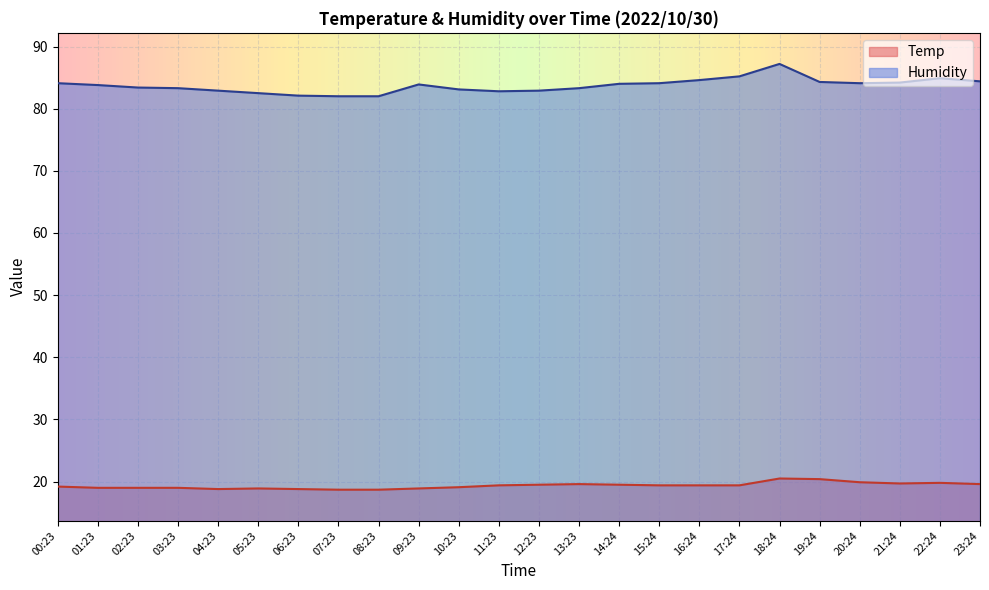

What is the difference between the second highest and second lowest values in the Temp series?

1.7